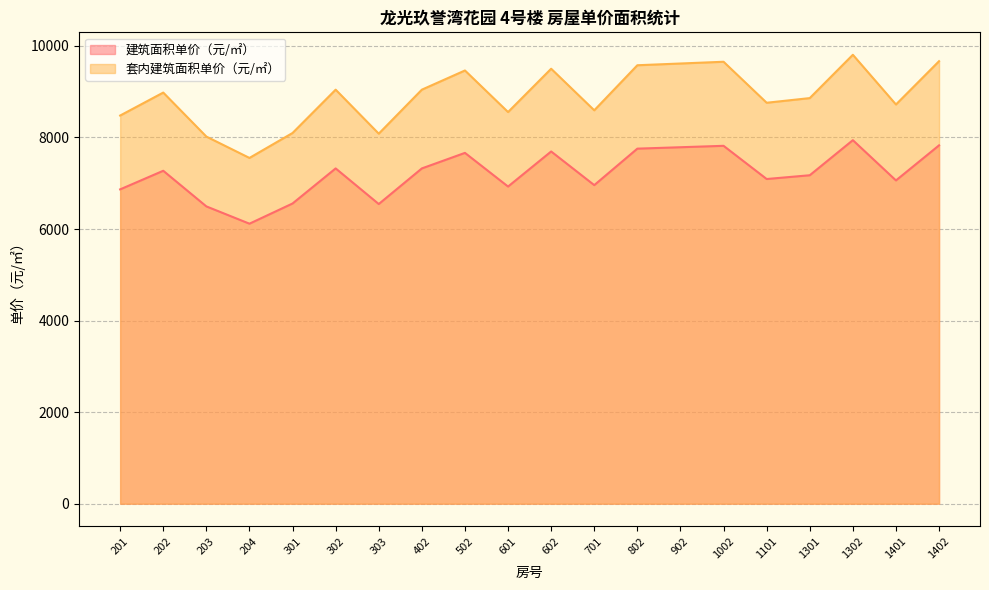

True or false: 套内建筑面积单价（元/㎡） and 建筑面积单价（元/㎡） cross at least once.

False